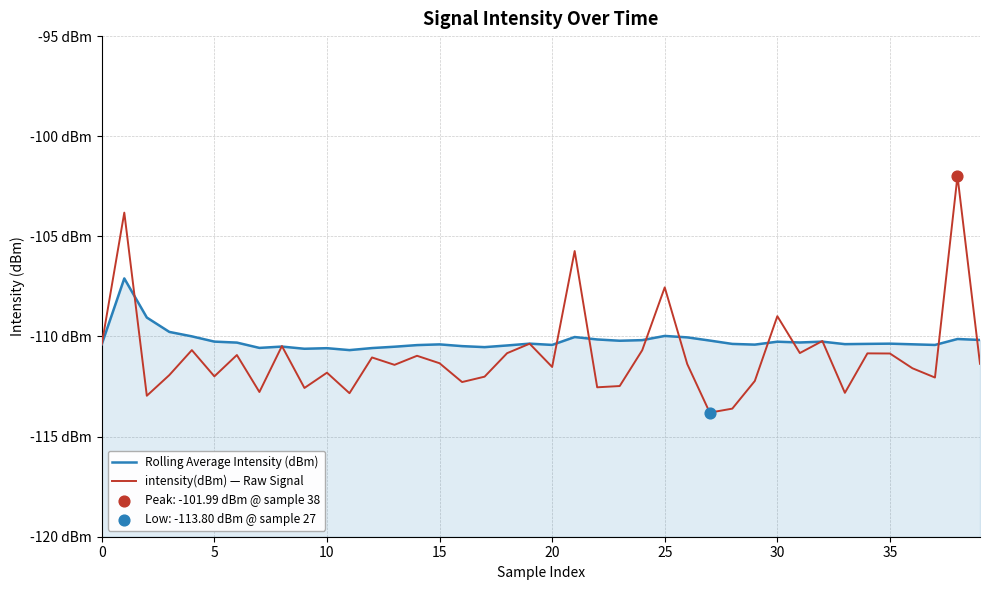

Which series has the largest Y range (max minus min)?

intensity(dBm) — Raw Signal